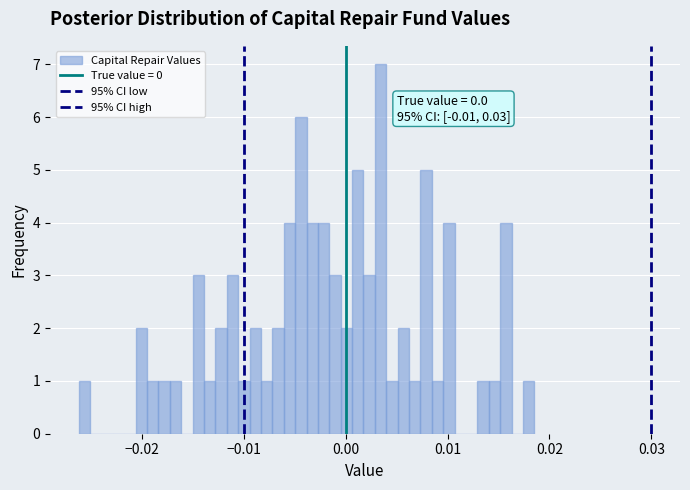

Read against the x-axis, roughly where is the centre of the tallest bar?

0.003